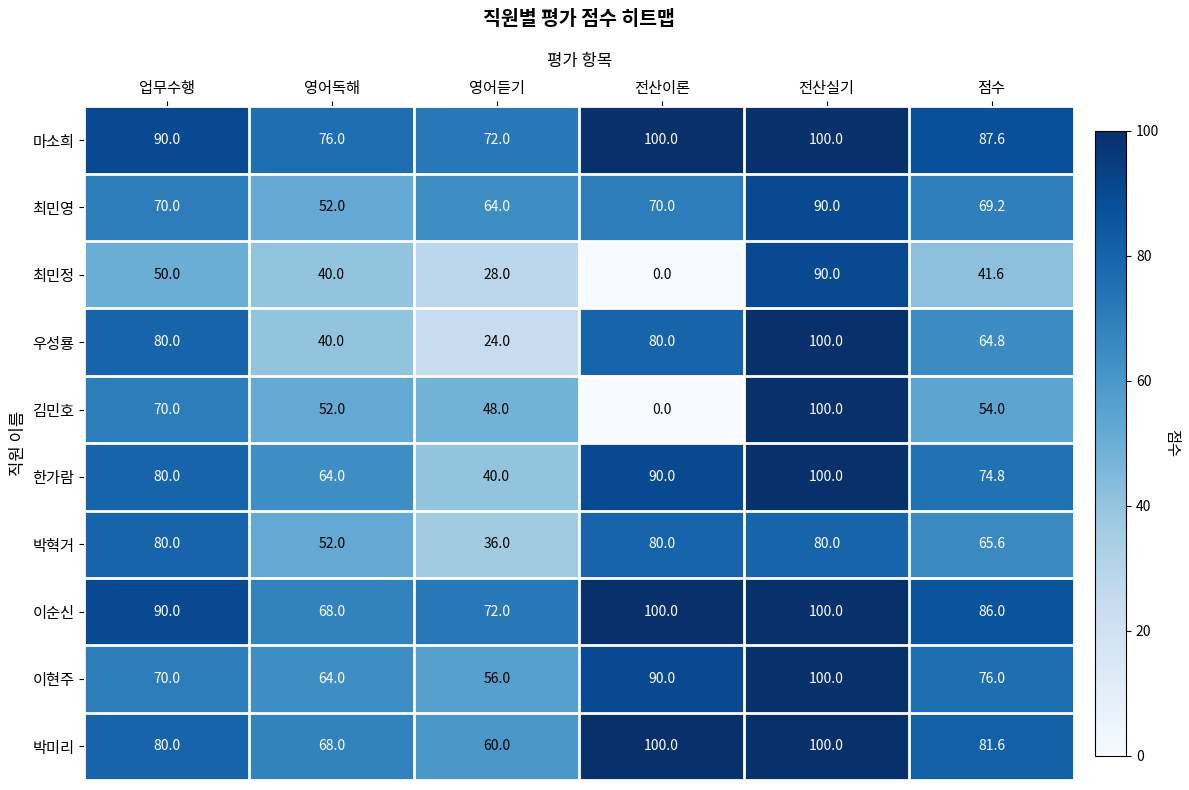

What is the difference between the maximum and minimum values in the 박혁거 series?

44.0